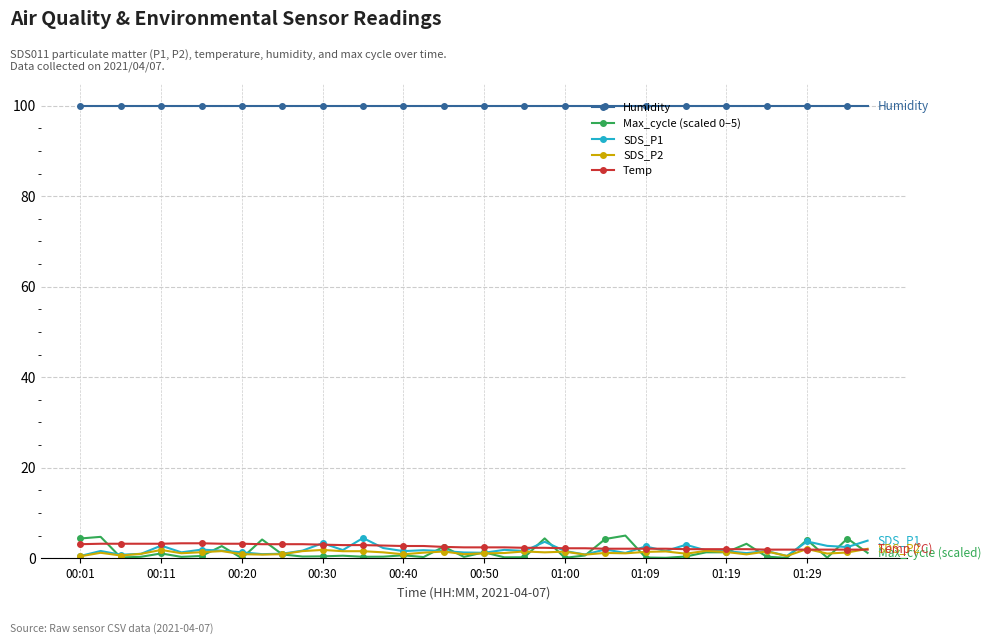

What are all the series names shown in the legend?

Humidity, Max_cycle (scaled 0–5), SDS_P1, SDS_P2, Temp